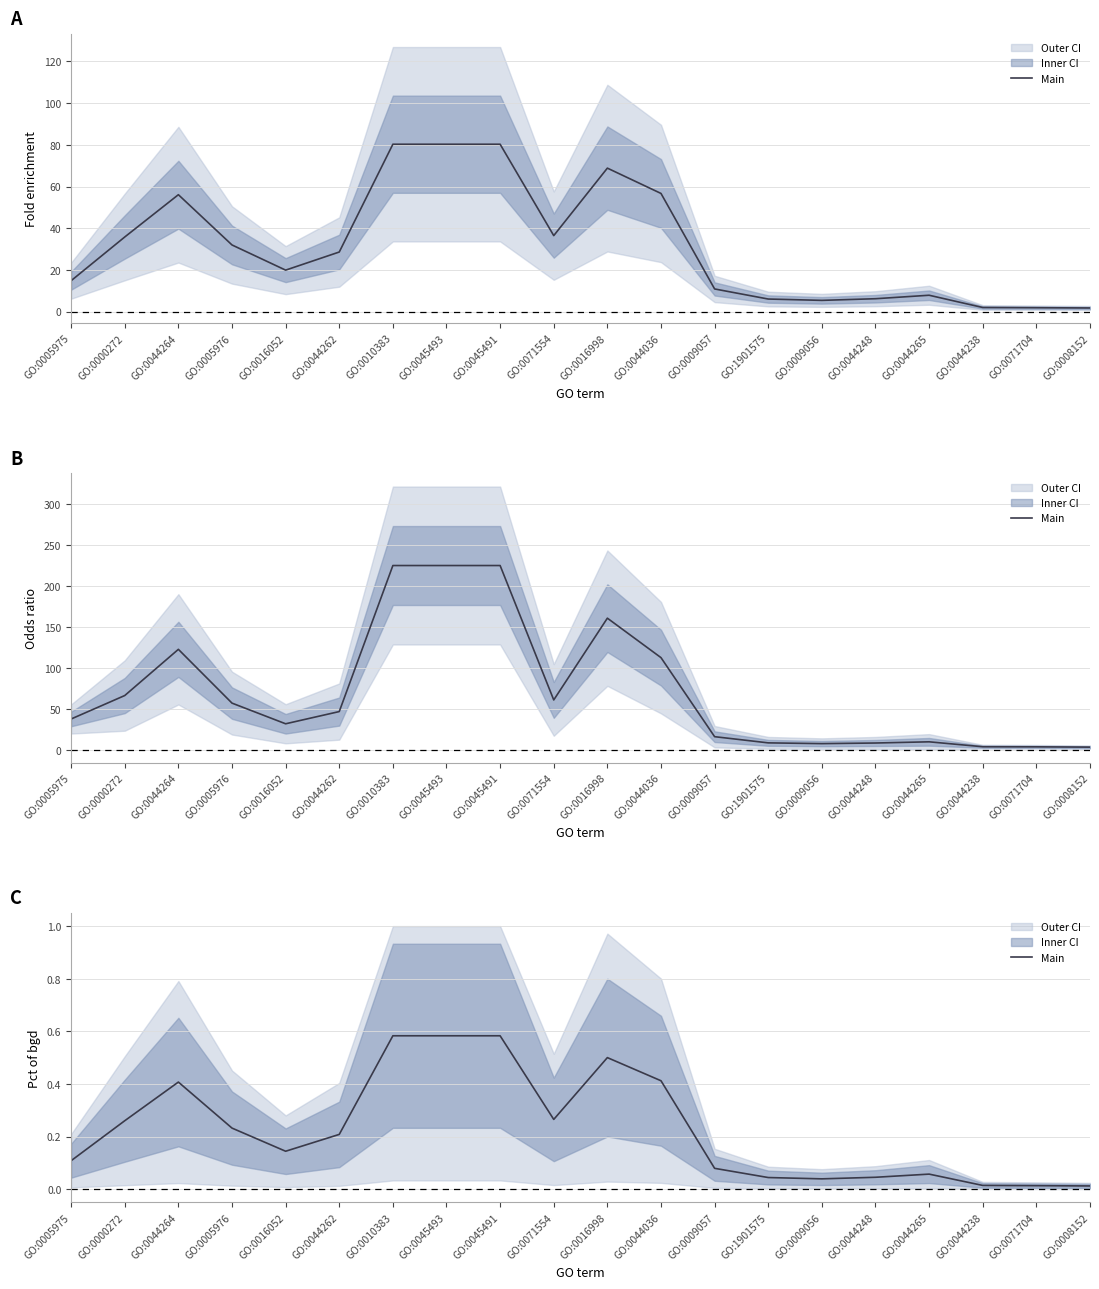

Read the value at GO:0010383.

0.6